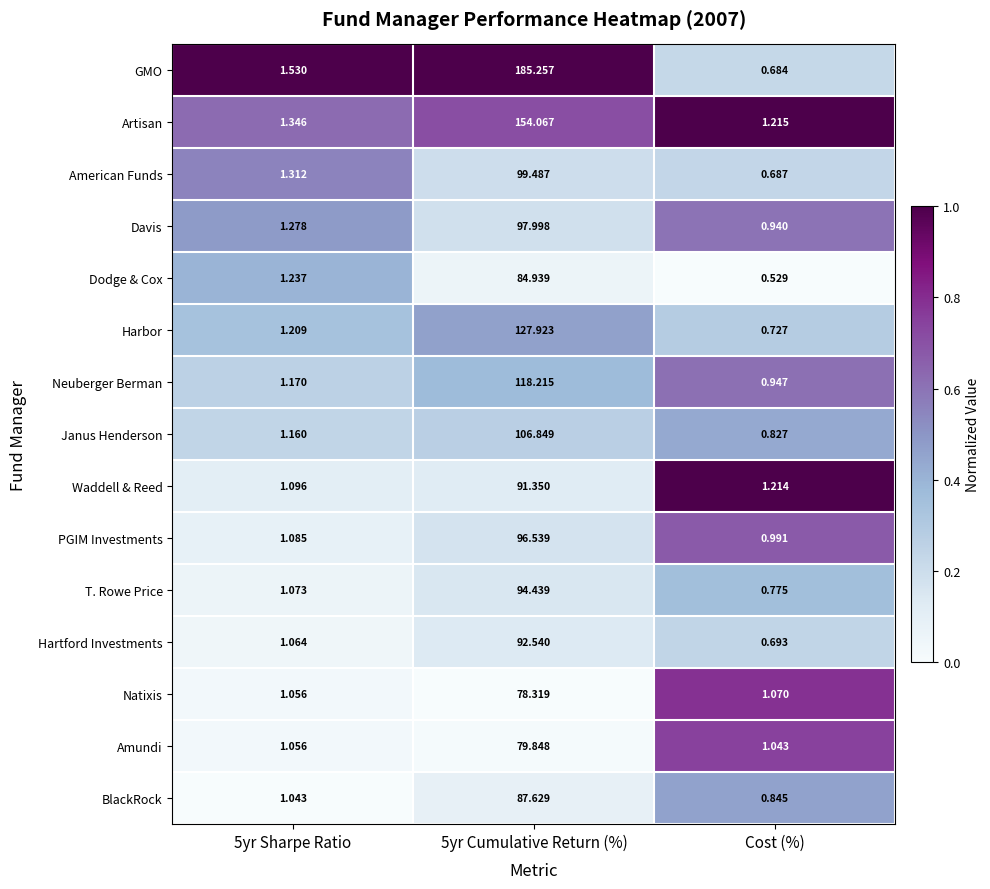

Between 5yr Sharpe Ratio and 5yr Cumulative Return (%), which series saw the biggest shift?

GMO